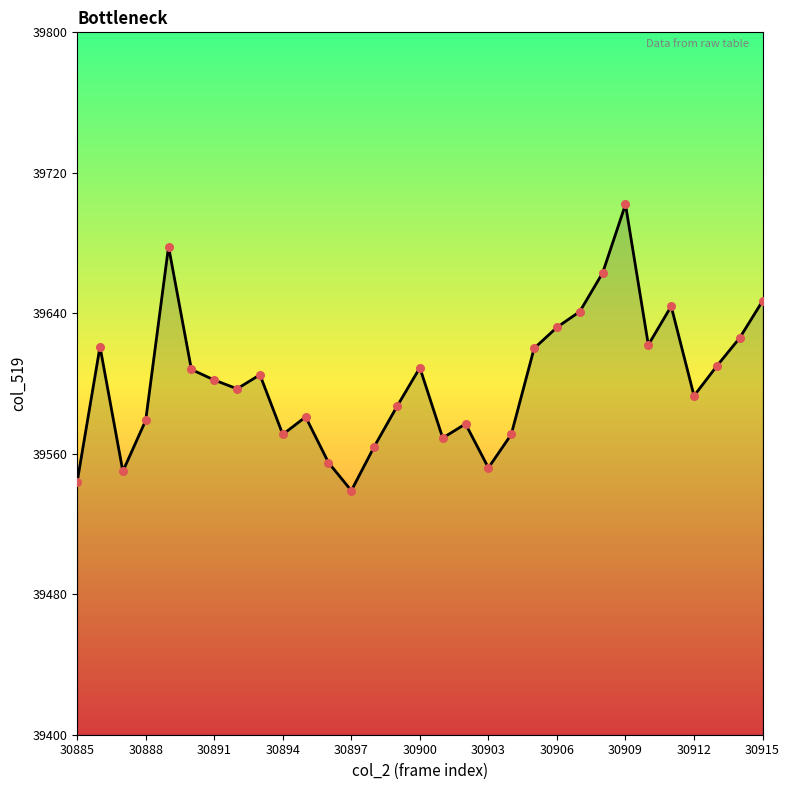

What is the maximum value shown in the chart?

39702